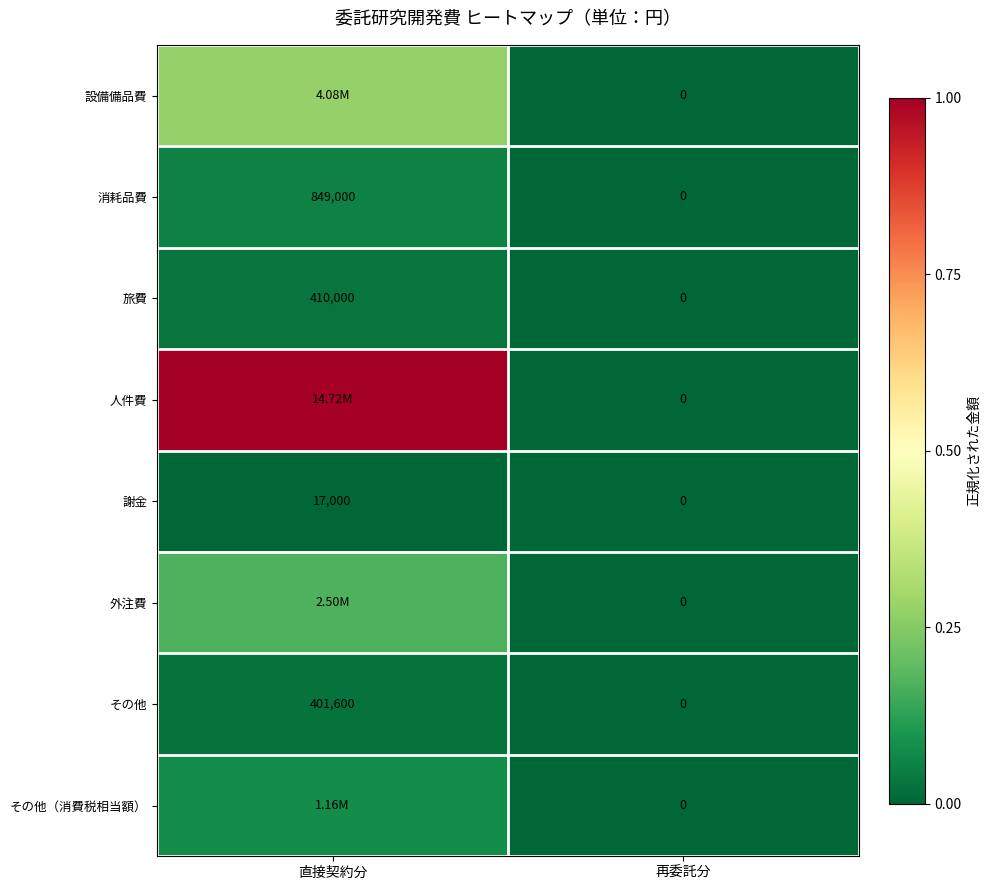

At which category is the sum across all series the highest?

直接契約分